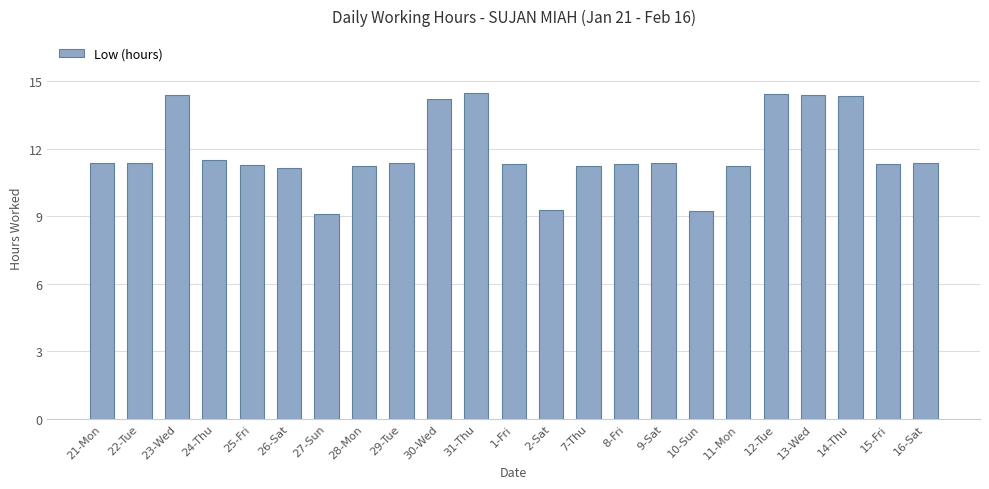

What is the label of the 1st bar from the right?

16-Sat